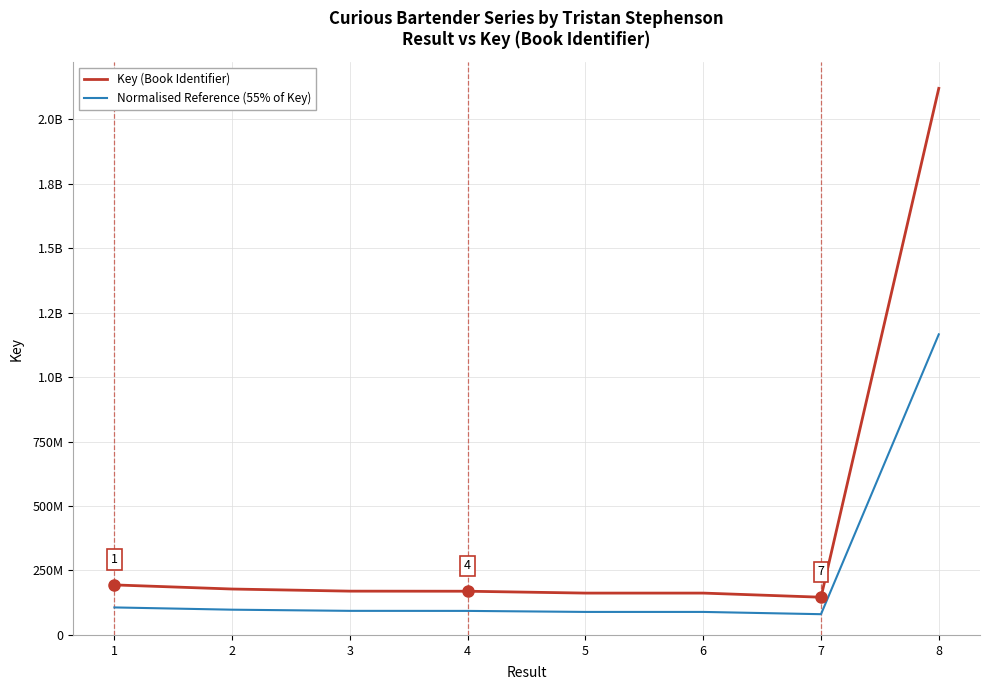

What are all the series names shown in the legend?

Key (Book Identifier), Normalised Reference (55% of Key)